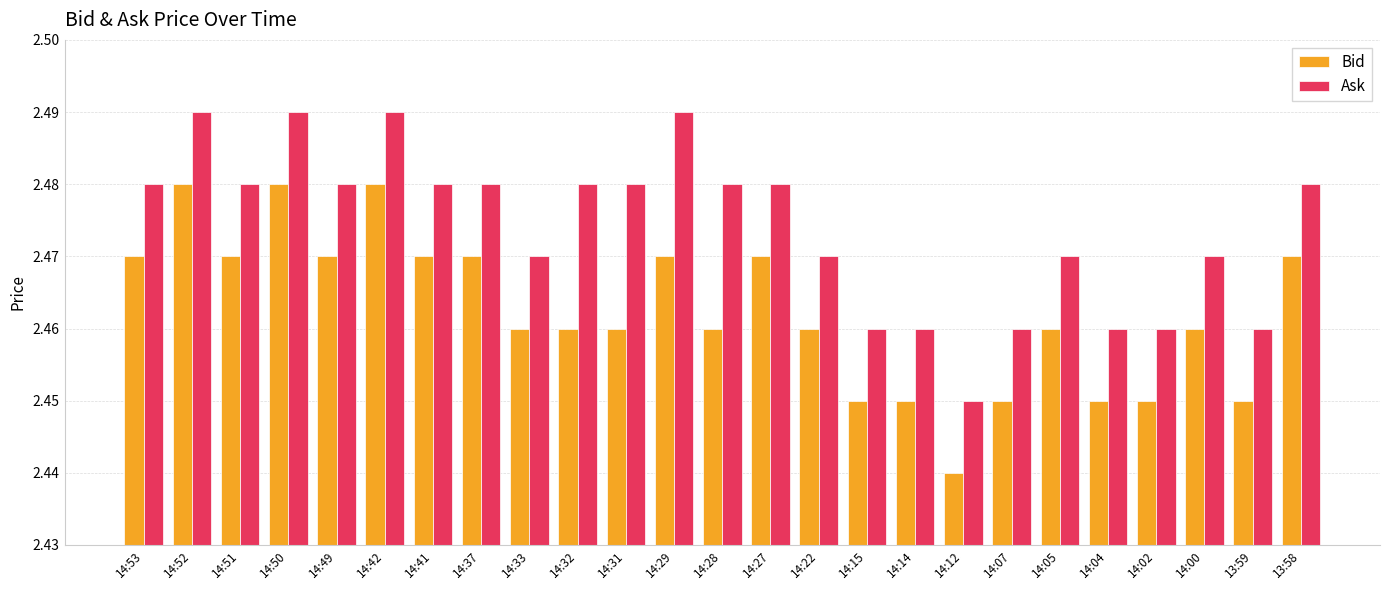

Which series changed the most between 14:28 and 14:27?

Bid